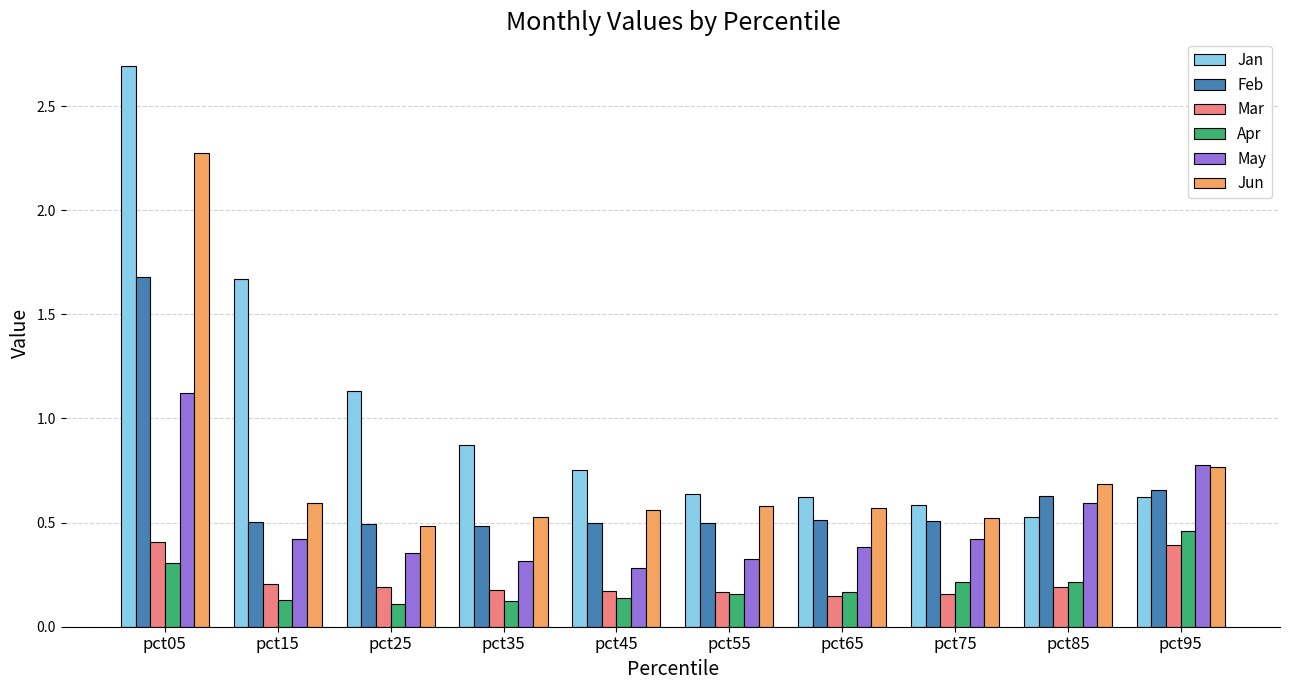

What is the difference between the Apr values at pct25 and pct95?

0.3